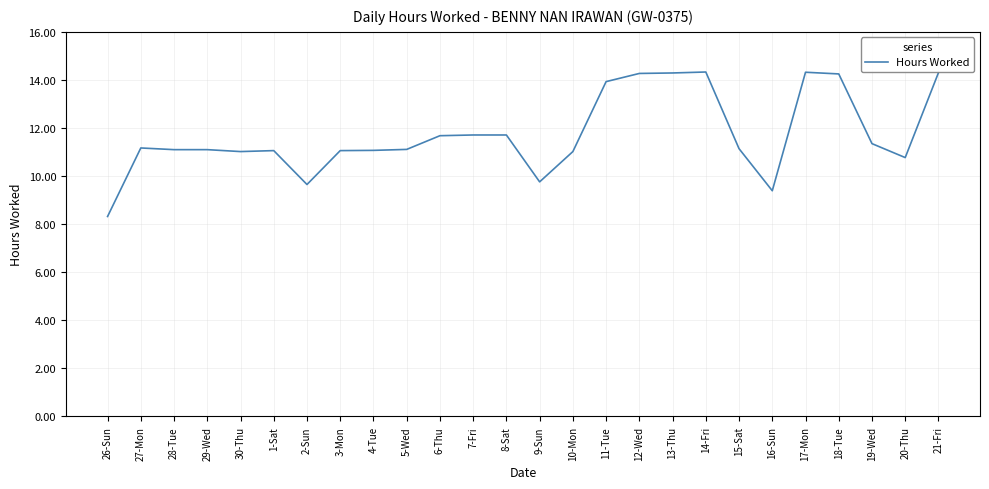

Between 18-Tue and 19-Wed, which is larger?

18-Tue